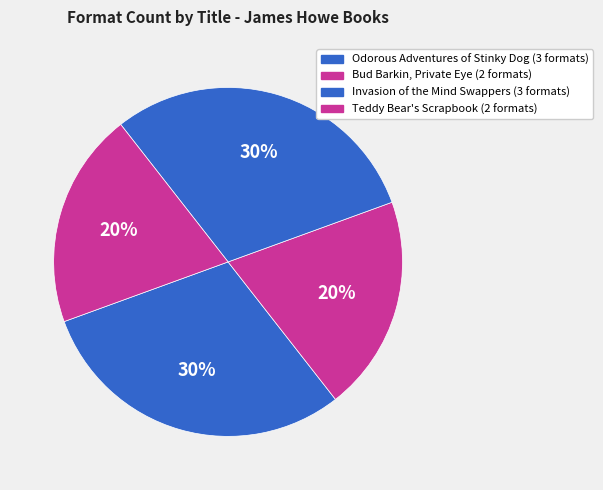

How many segments does this pie chart have?

4